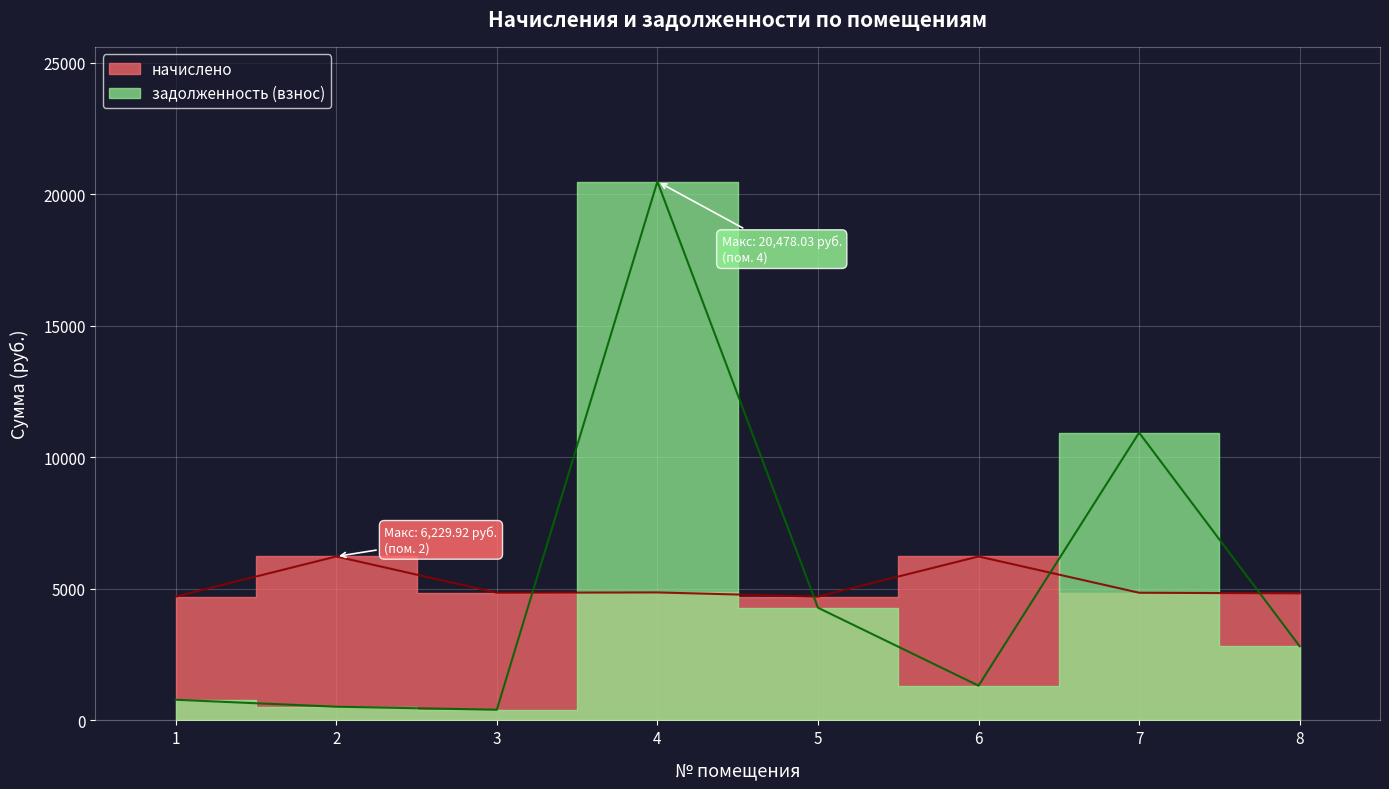

At which label is задолженность (взнос) closest to 10441?

7